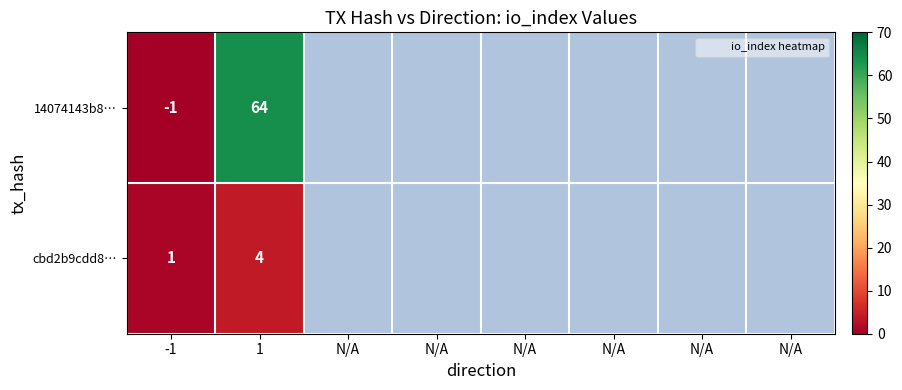

What is the greatest value displayed?

64.0